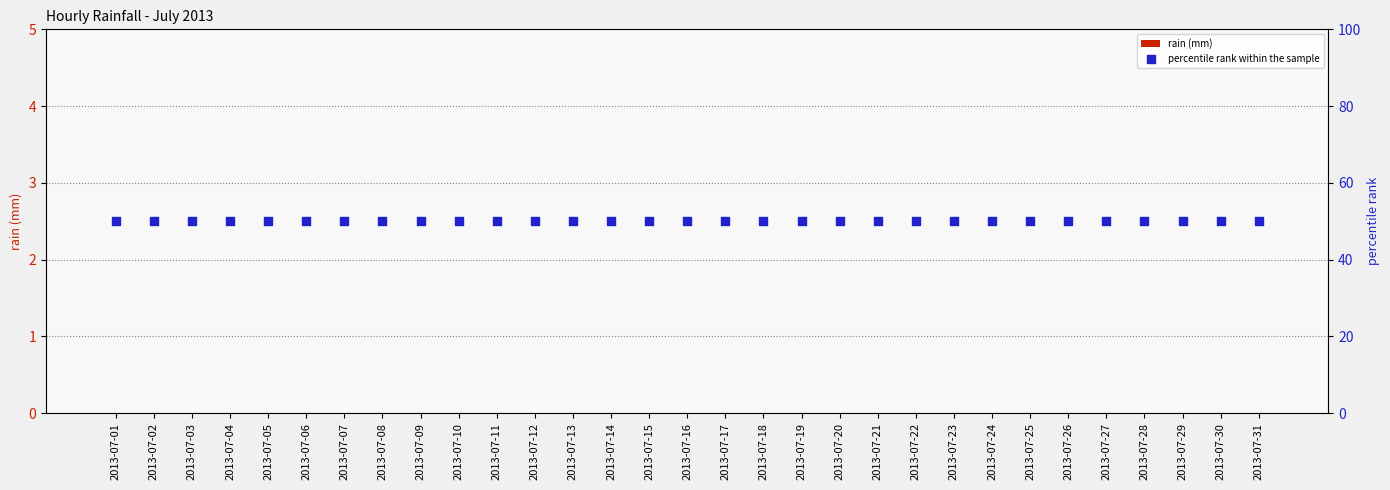

What is the total value across all series at 2013-07-21?

50